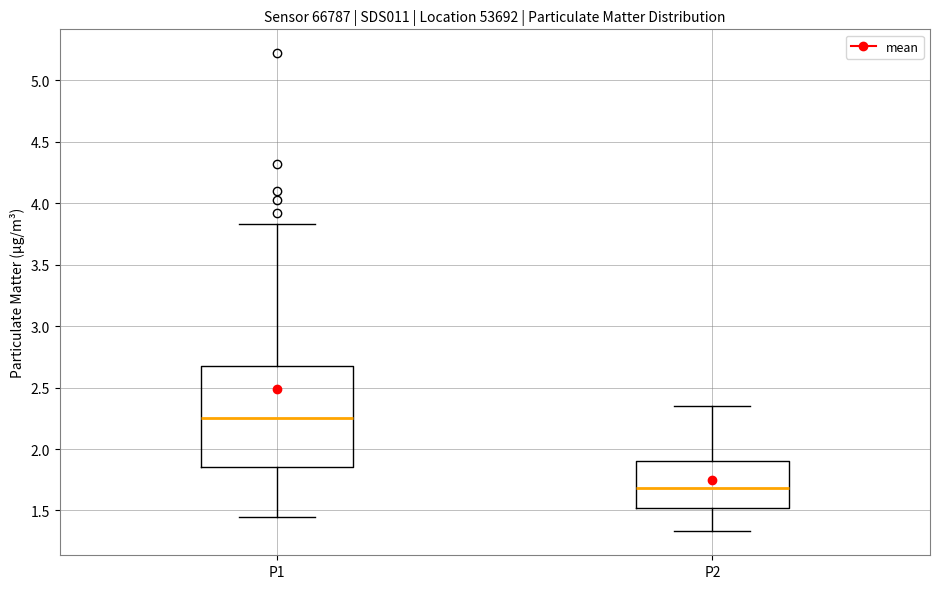

Where is the lower edge of the box for P1 on the y-axis? The values are not printed on the chart, so give them approximately, as read against the axis.

1.85